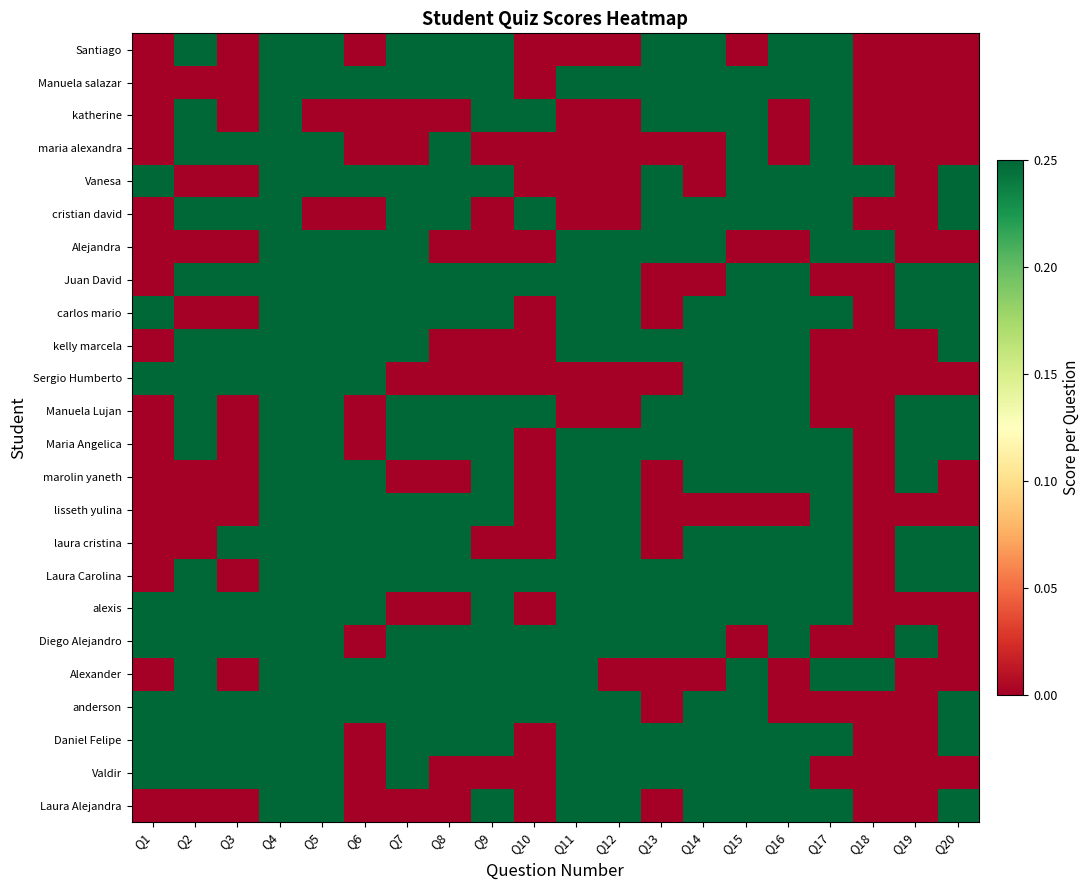

Rank the series by their maximum value, from lowest to highest.

Laura Alejandra, Valdir, Daniel Felipe, anderson, Alexander, Diego Alejandro, alexis, Laura Carolina, laura cristina, lisseth yulina, marolin yaneth, Maria Angelica, Manuela Lujan, Sergio Humberto, kelly marcela, carlos mario, Juan David, Alejandra, cristian david, Vanesa, maria alexandra, katherine, Manuela salazar, Santiago